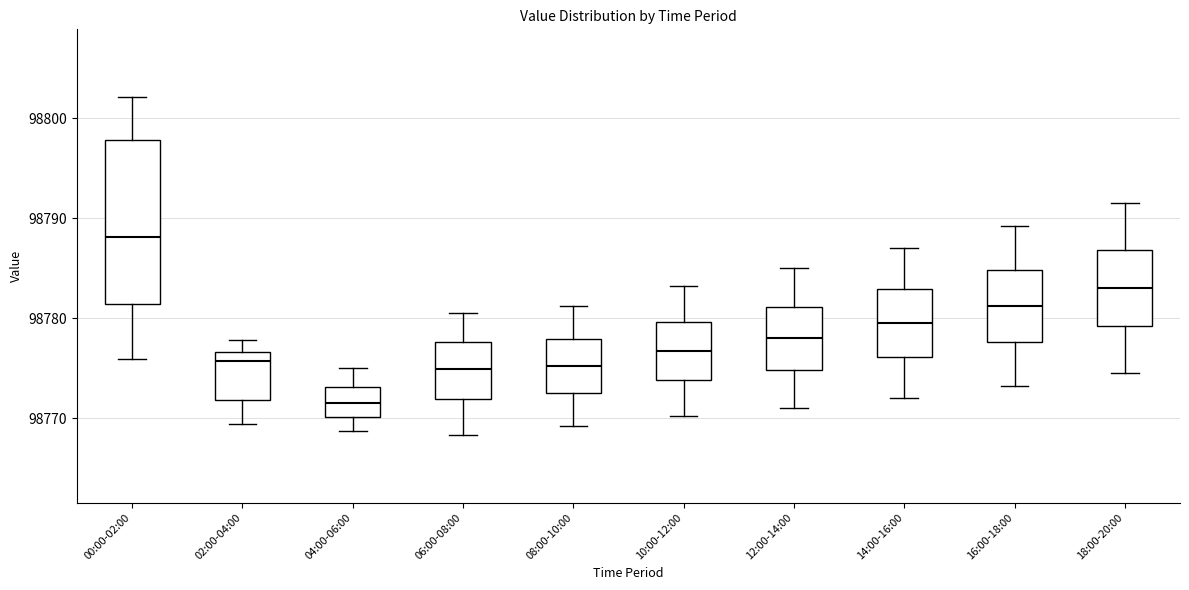

Where does the lower whisker of the box for 04:00-06:00 end on the y-axis? The values are not printed on the chart, so give them approximately, as read against the axis.

98769